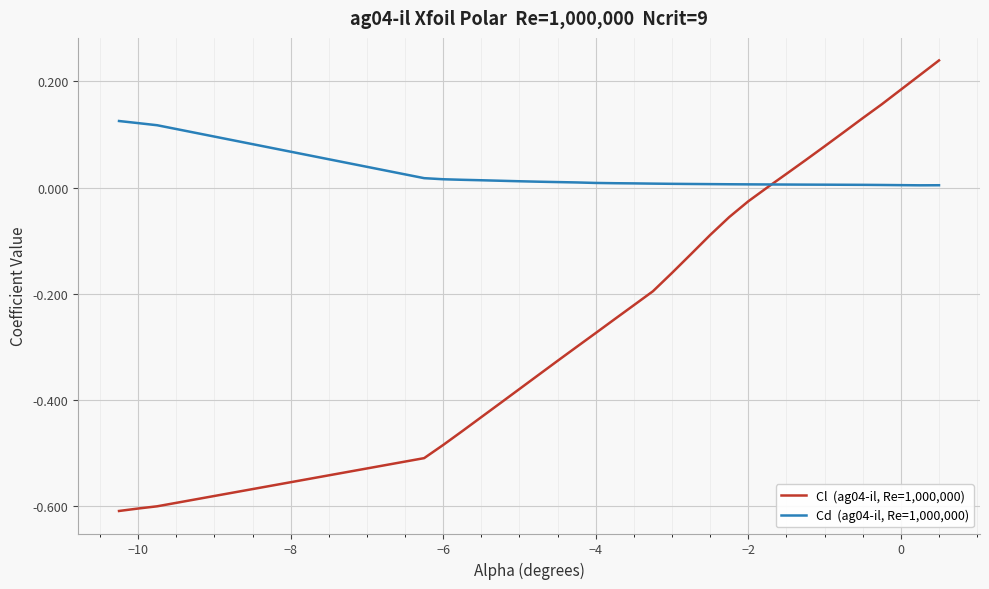

What is the smallest value displayed?

-0.6